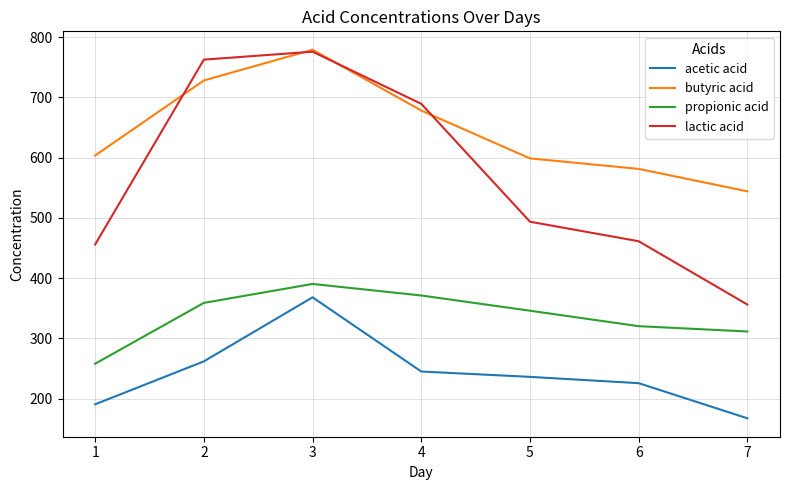

At which category is the sum across all series the highest?

3